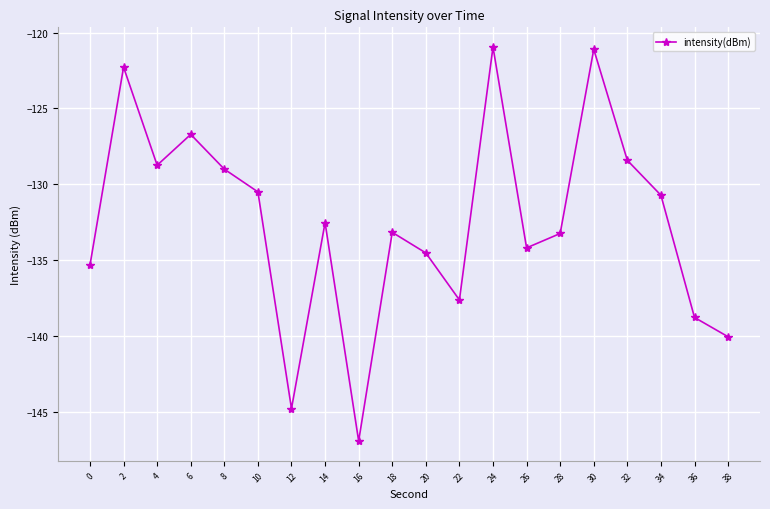

How many data points are above -132?

9